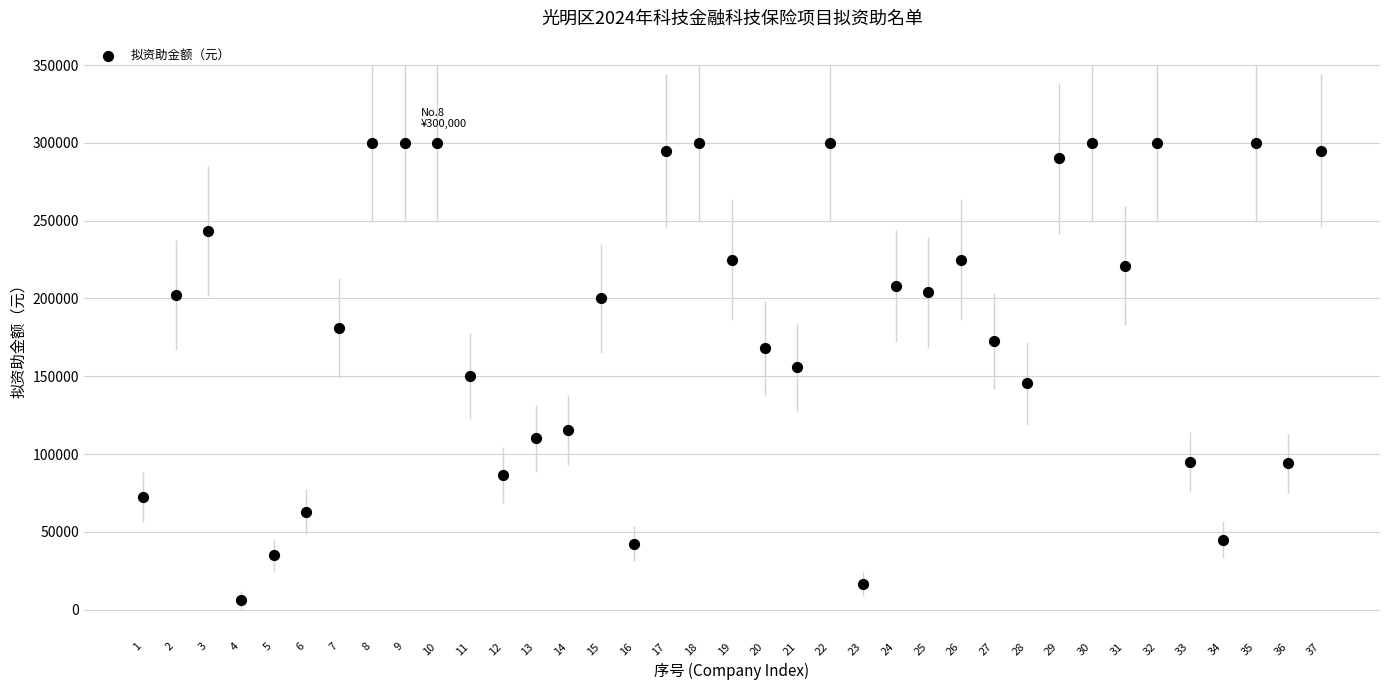

What is the range of X values (max minus min)?

36